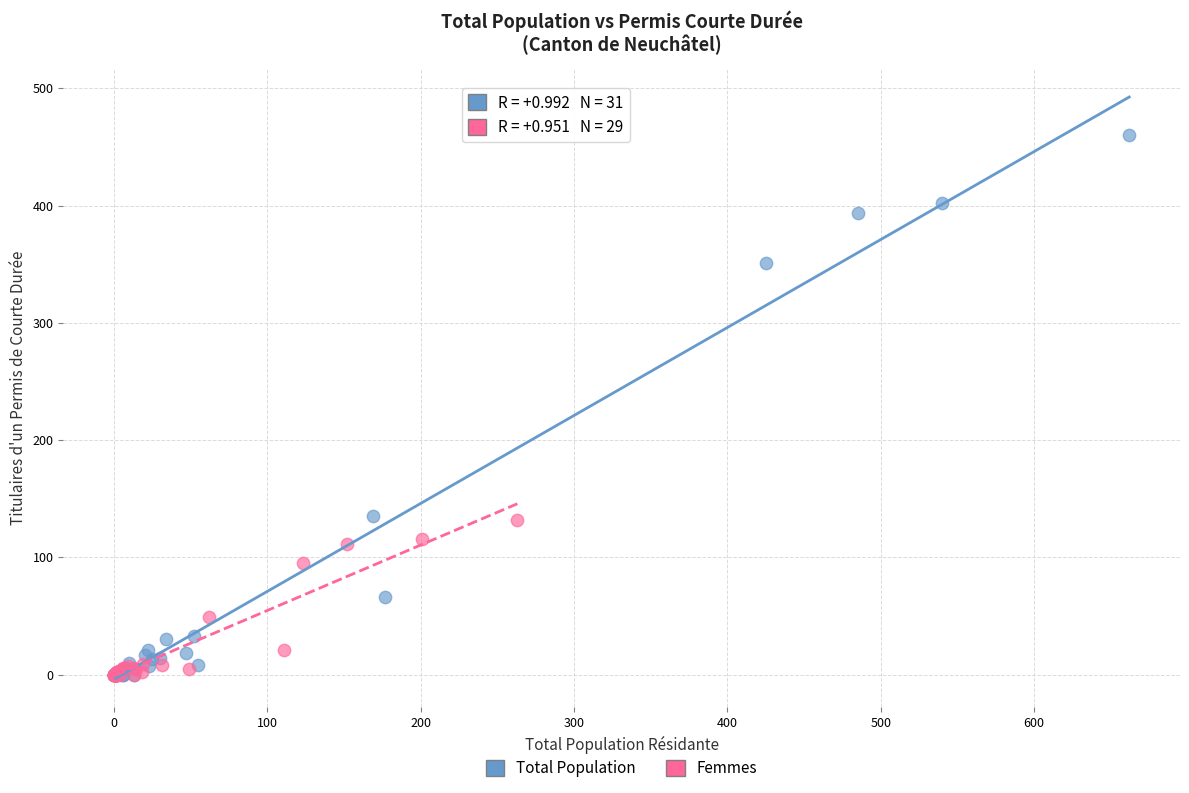

Which series contains the highest Y value?

Total Population